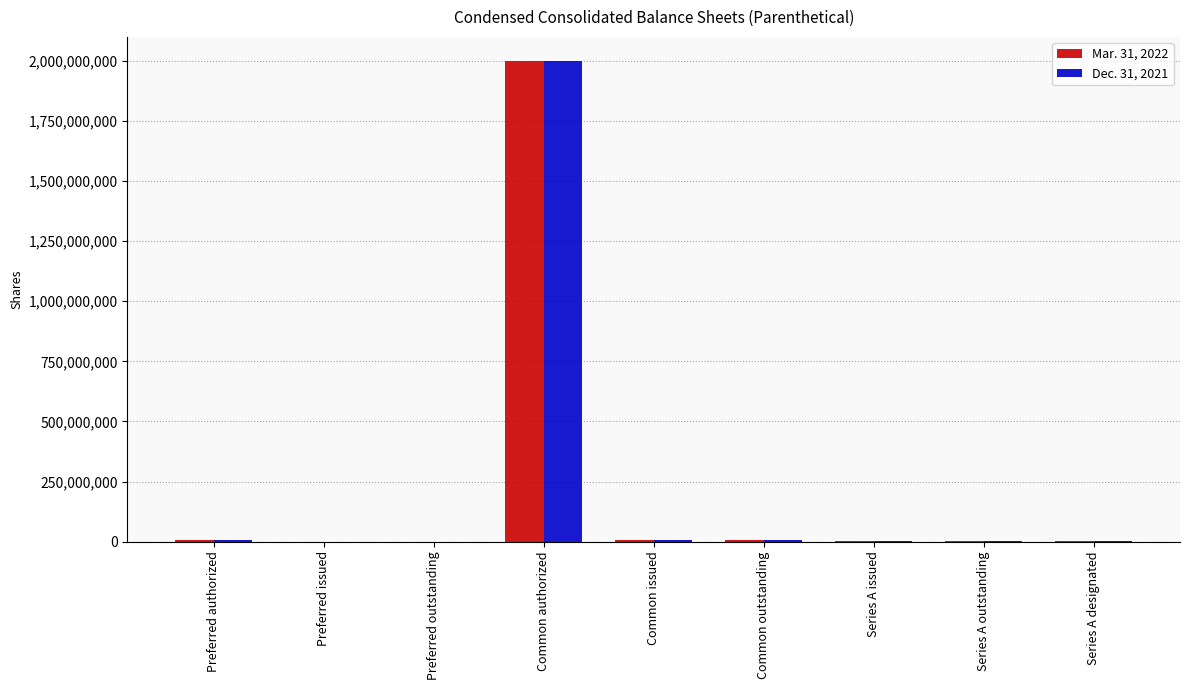

At which category is the sum across all series the highest?

Common authorized